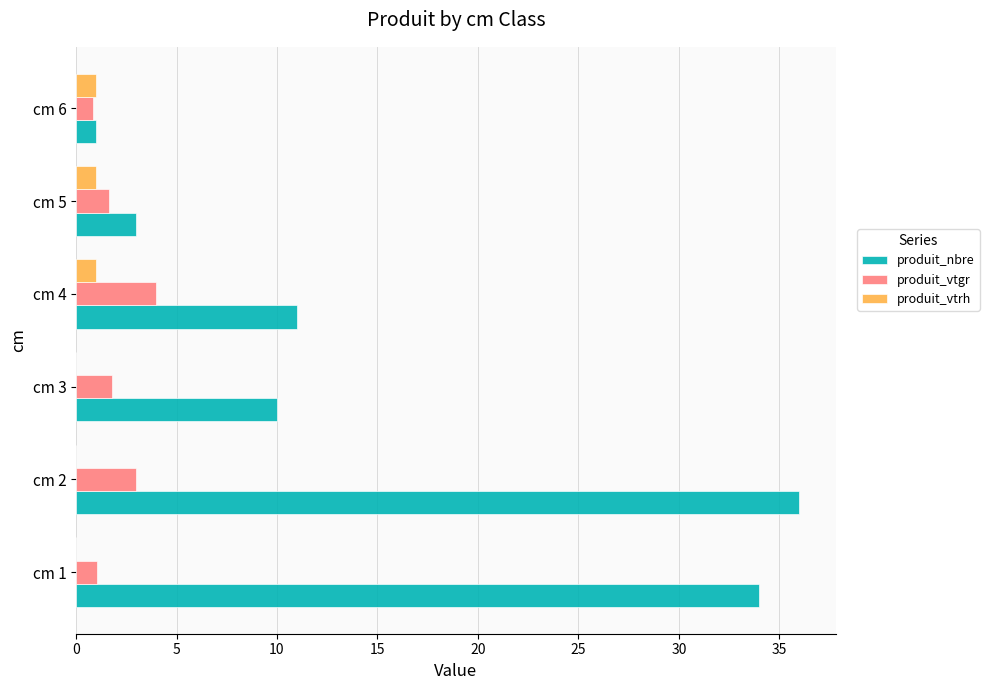

Which series changed the most between cm 2 and cm 4?

produit_nbre